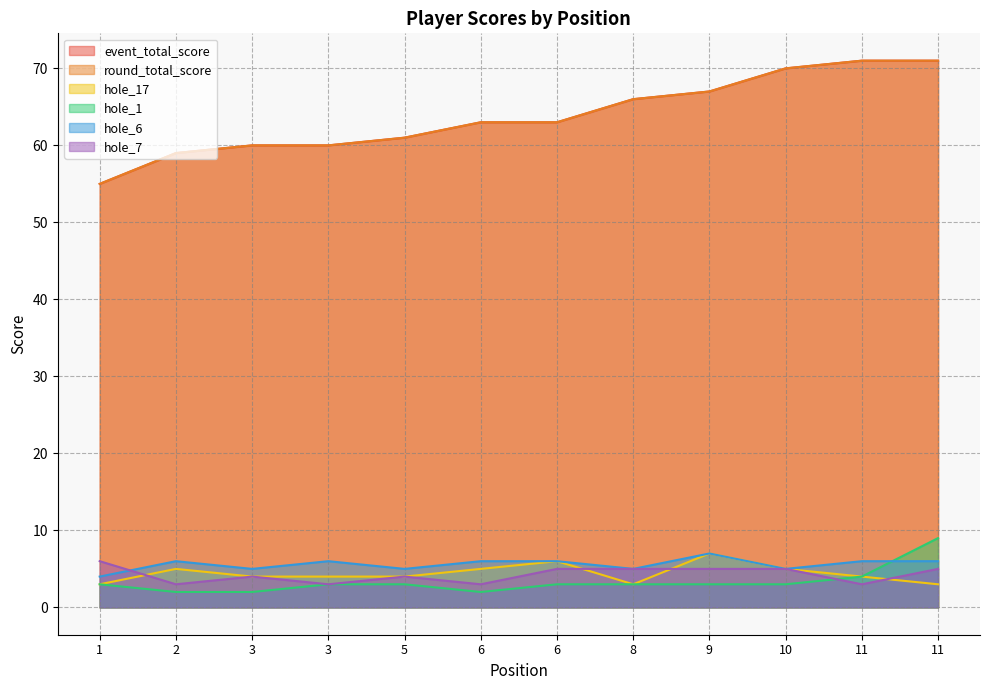

The value of hole_6 at 2 is 6. True or false?

True